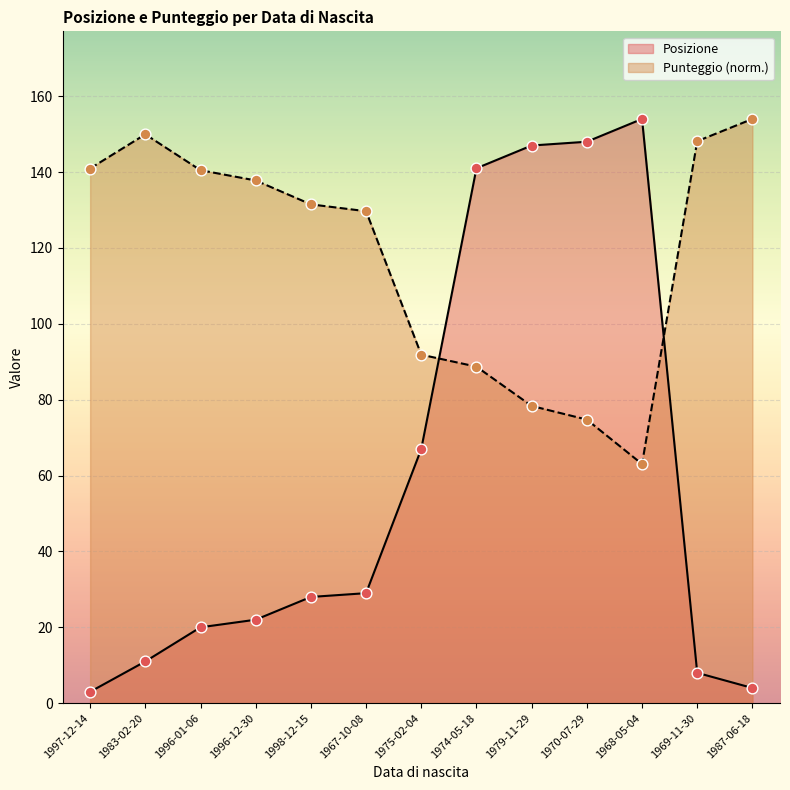

Which series has the largest Y range (max minus min)?

Posizione